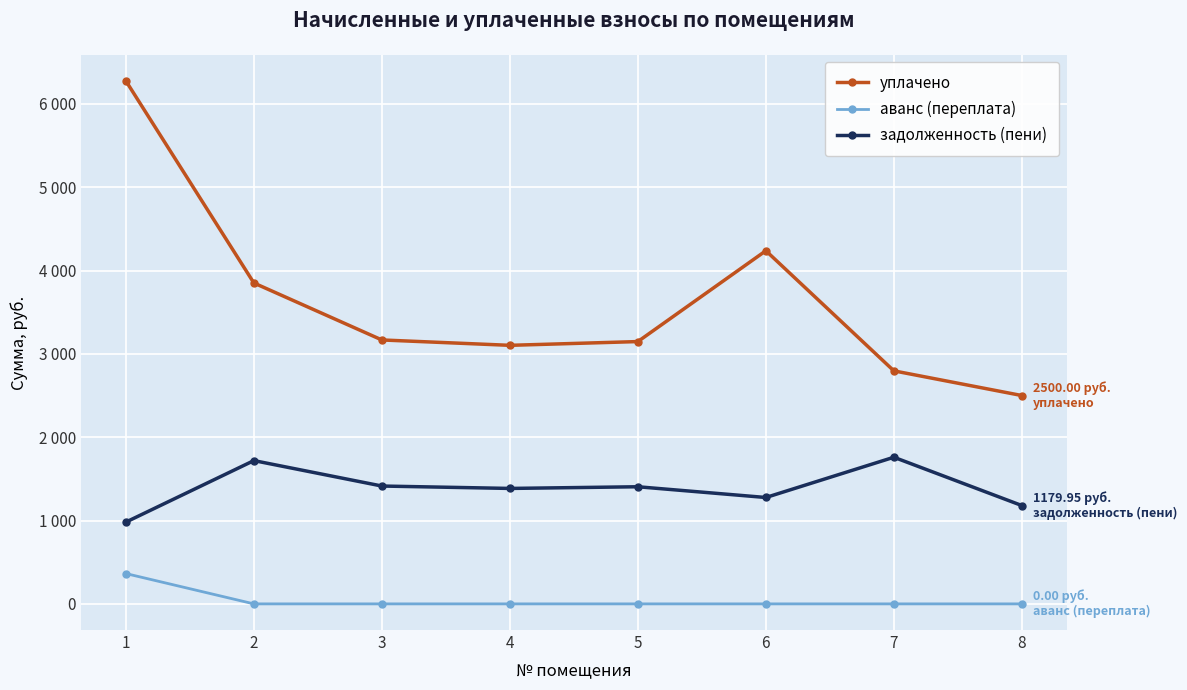

Does the chart have visible grid lines?

Yes